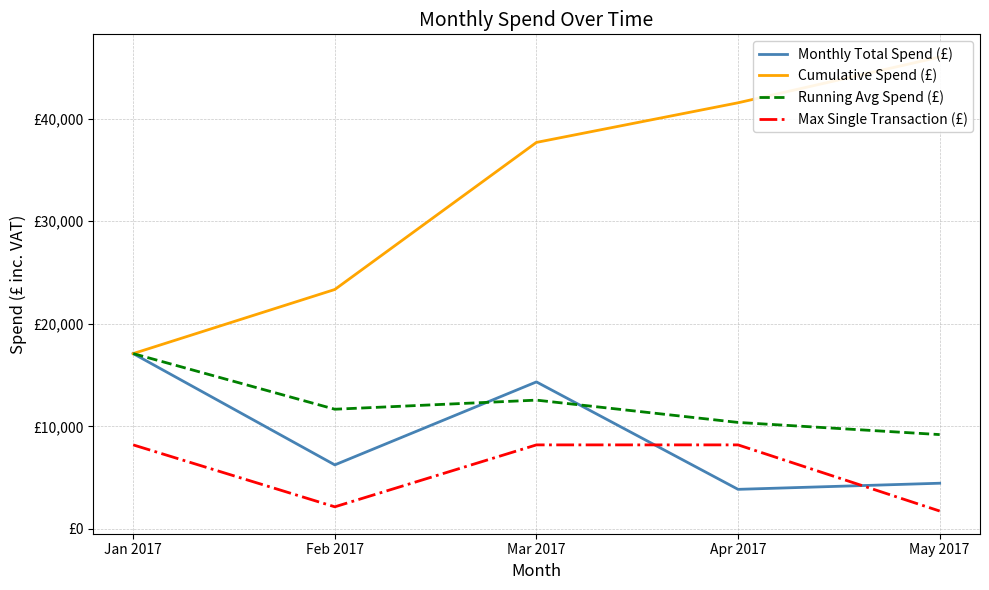

In Max Single Transaction (£), how many points are lower than both neighbors (excluding endpoints)?

1